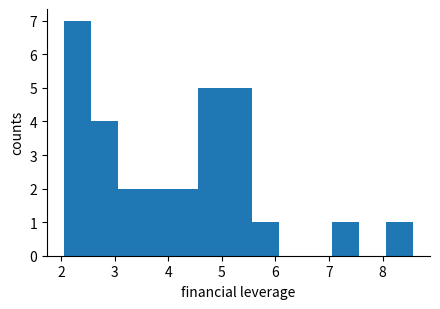

Reading left to right, list every bar in this chart as the range it spans on the x-axis followed by its height. Neither the bar edges nor the heights are printed on the chart, so give them approximately, as read against the axes.

2.06 to 2.56: 7
2.56 to 3.06: 4
3.06 to 3.56: 2
3.56 to 4.06: 2
4.06 to 4.56: 2
4.56 to 5.06: 5
5.06 to 5.56: 5
5.56 to 6.06: 1
6.06 to 6.56: 0
6.56 to 7.06: 0
7.06 to 7.56: 1
7.56 to 8.06: 0
8.06 to 8.56: 1